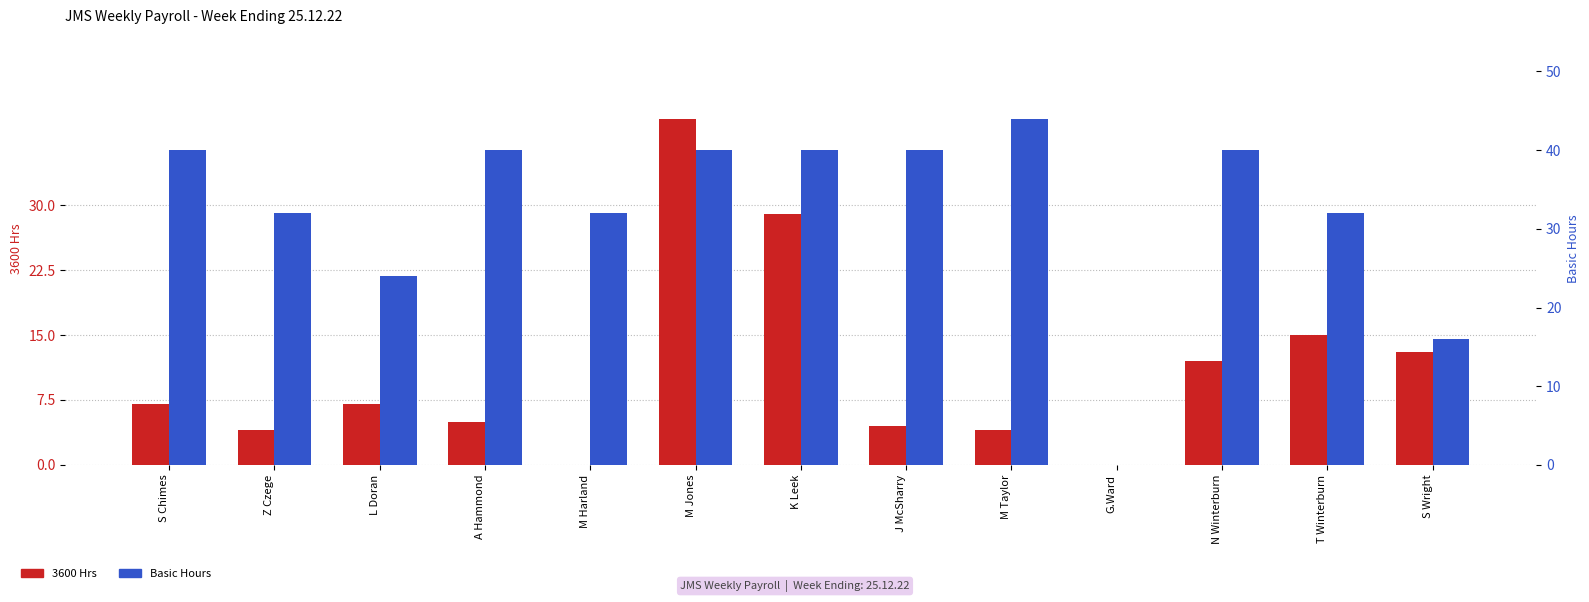

List the labels in order of Basic Hours value, largest first.

M Taylor, S Chimes, A Hammond, M Jones, K Leek, J McSharry, N Winterburn, Z Czege, M Harland, T Winterburn, L Doran, S Wright, G.Ward